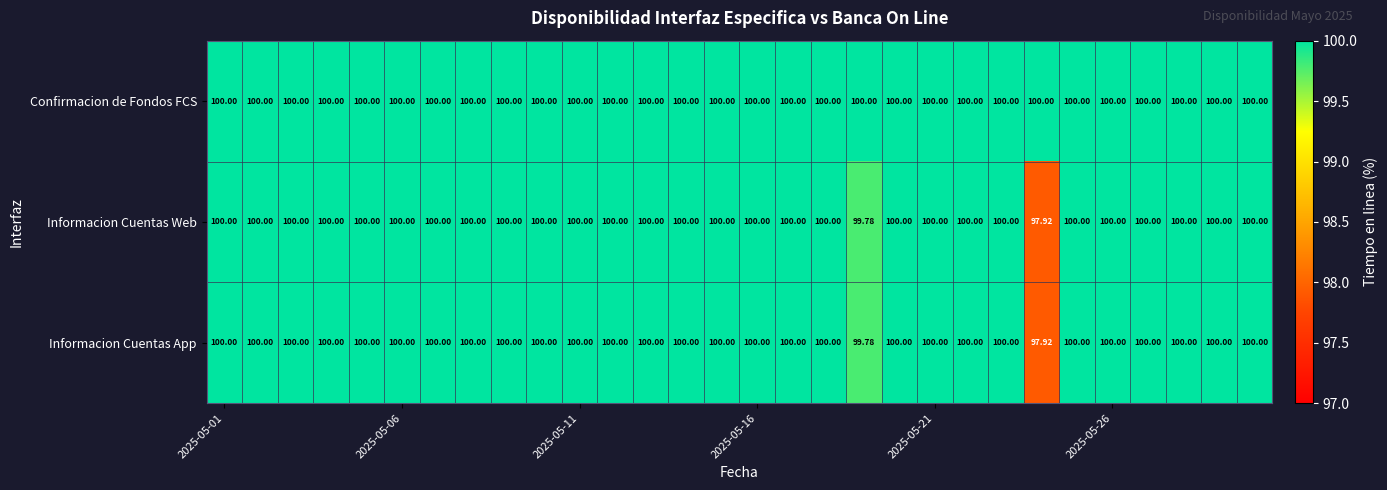

Which series has the largest total across all categories?

Confirmacion de Fondos FCS